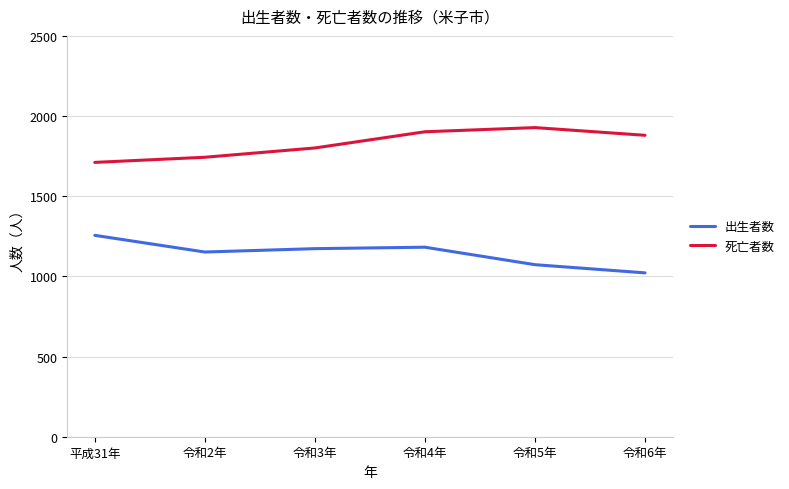

Where does the 出生者数 series first go above 1173?

平成31年